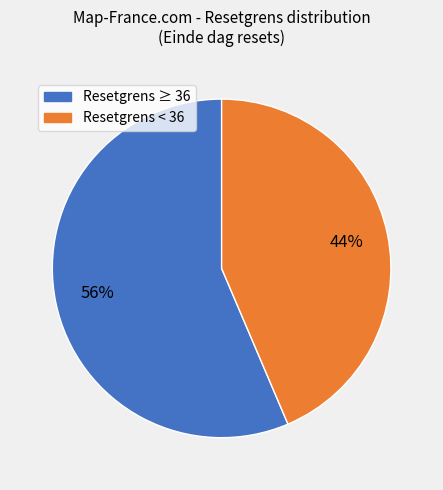

Does any single category account for the majority?

Yes